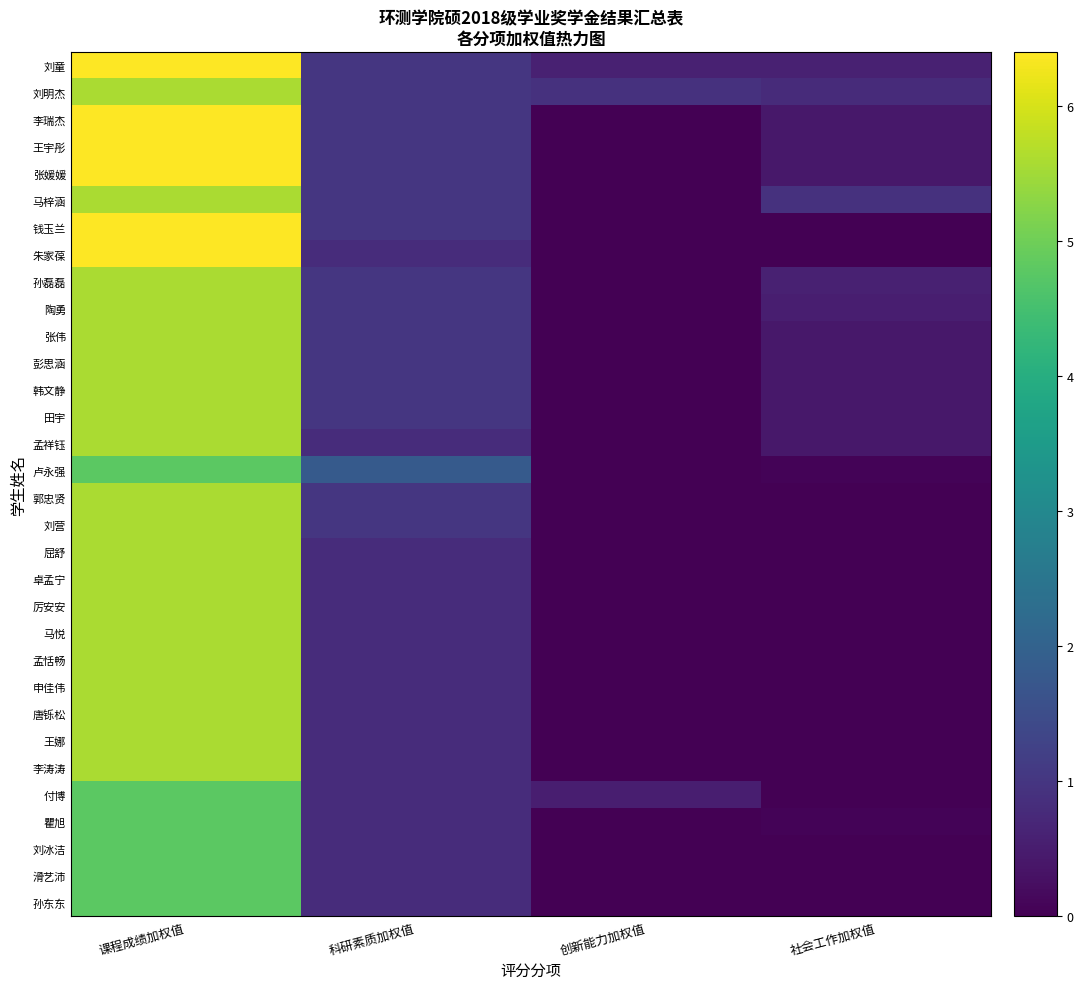

Reading left to right, extract all data points from this chart.

刘童: 课程成绩加权值=6.4	科研素质加权值=1.0	创新能力加权值=0.6	社会工作加权值=0.6
刘明杰: 课程成绩加权值=5.6	科研素质加权值=1.0	创新能力加权值=0.9	社会工作加权值=0.8
李瑞杰: 课程成绩加权值=6.4	科研素质加权值=1.0	创新能力加权值=0.0	社会工作加权值=0.4
王宇彤: 课程成绩加权值=6.4	科研素质加权值=1.0	创新能力加权值=0.0	社会工作加权值=0.4
张媛媛: 课程成绩加权值=6.4	科研素质加权值=1.0	创新能力加权值=0.0	社会工作加权值=0.4
马梓涵: 课程成绩加权值=5.6	科研素质加权值=1.0	创新能力加权值=0.0	社会工作加权值=0.9
钱玉兰: 课程成绩加权值=6.4	科研素质加权值=1.0	创新能力加权值=0.0	社会工作加权值=0.0
朱家葆: 课程成绩加权值=6.4	科研素质加权值=0.8	创新能力加权值=0.0	社会工作加权值=0.0
孙磊磊: 课程成绩加权值=5.6	科研素质加权值=1.0	创新能力加权值=0.0	社会工作加权值=0.6
陶勇: 课程成绩加权值=5.6	科研素质加权值=1.0	创新能力加权值=0.0	社会工作加权值=0.5
张伟: 课程成绩加权值=5.6	科研素质加权值=1.0	创新能力加权值=0.0	社会工作加权值=0.4
彭思涵: 课程成绩加权值=5.6	科研素质加权值=1.0	创新能力加权值=0.0	社会工作加权值=0.4
韩文静: 课程成绩加权值=5.6	科研素质加权值=1.0	创新能力加权值=0.0	社会工作加权值=0.4
田宇: 课程成绩加权值=5.6	科研素质加权值=1.0	创新能力加权值=0.0	社会工作加权值=0.4
孟祥钰: 课程成绩加权值=5.6	科研素质加权值=0.8	创新能力加权值=0.0	社会工作加权值=0.4
卢永强: 课程成绩加权值=4.8	科研素质加权值=1.8	创新能力加权值=0.0	社会工作加权值=0.1
郭忠贤: 课程成绩加权值=5.6	科研素质加权值=1.0	创新能力加权值=0.0	社会工作加权值=0.0
刘营: 课程成绩加权值=5.6	科研素质加权值=1.0	创新能力加权值=0.0	社会工作加权值=0.0
屈舒: 课程成绩加权值=5.6	科研素质加权值=0.8	创新能力加权值=0.0	社会工作加权值=0.0
卓孟宁: 课程成绩加权值=5.6	科研素质加权值=0.8	创新能力加权值=0.0	社会工作加权值=0.0
厉安安: 课程成绩加权值=5.6	科研素质加权值=0.8	创新能力加权值=0.0	社会工作加权值=0.0
马悦: 课程成绩加权值=5.6	科研素质加权值=0.8	创新能力加权值=0.0	社会工作加权值=0.0
孟恬畅: 课程成绩加权值=5.6	科研素质加权值=0.8	创新能力加权值=0.0	社会工作加权值=0.0
申佳伟: 课程成绩加权值=5.6	科研素质加权值=0.8	创新能力加权值=0.0	社会工作加权值=0.0
唐铄松: 课程成绩加权值=5.6	科研素质加权值=0.8	创新能力加权值=0.0	社会工作加权值=0.0
王娜: 课程成绩加权值=5.6	科研素质加权值=0.8	创新能力加权值=0.0	社会工作加权值=0.0
李涛涛: 课程成绩加权值=5.6	科研素质加权值=0.8	创新能力加权值=0.0	社会工作加权值=0.0
付博: 课程成绩加权值=4.8	科研素质加权值=0.8	创新能力加权值=0.5	社会工作加权值=0.0
瞿旭: 课程成绩加权值=4.8	科研素质加权值=0.8	创新能力加权值=0.0	社会工作加权值=0.1
刘冰洁: 课程成绩加权值=4.8	科研素质加权值=0.8	创新能力加权值=0.0	社会工作加权值=0.0
滑艺沛: 课程成绩加权值=4.8	科研素质加权值=0.8	创新能力加权值=0.0	社会工作加权值=0.0
孙东东: 课程成绩加权值=4.8	科研素质加权值=0.8	创新能力加权值=0.0	社会工作加权值=0.0